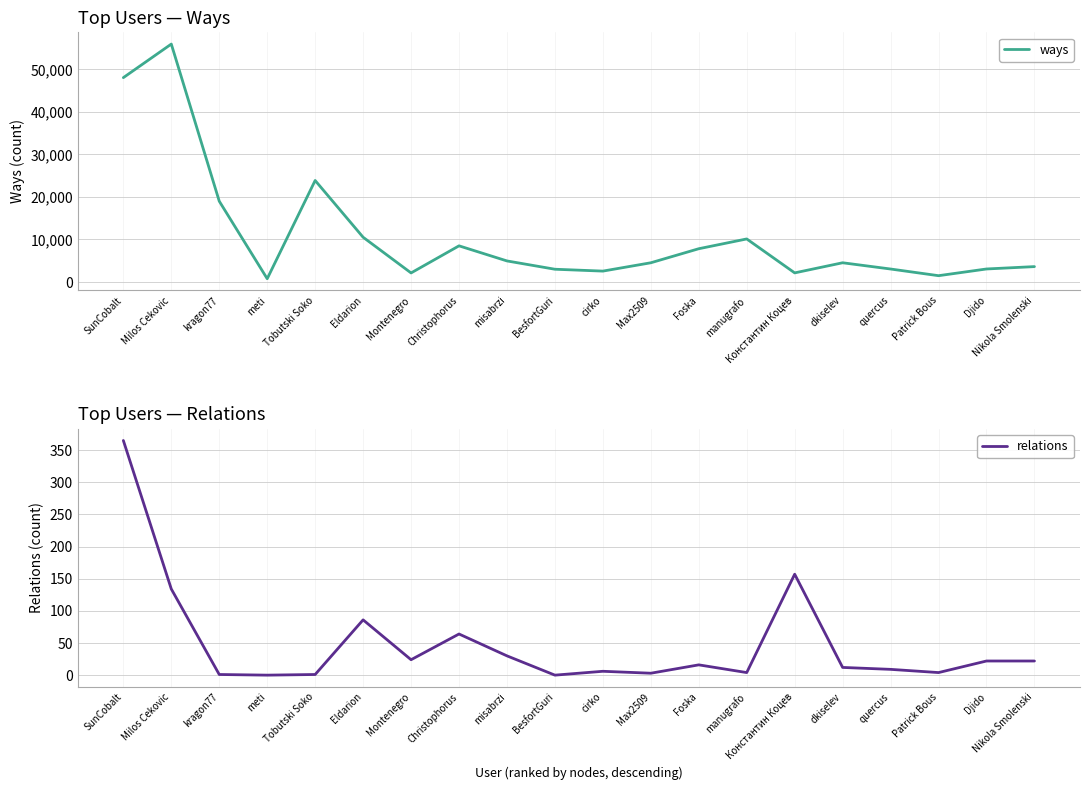

How many series are shown in this chart?

2